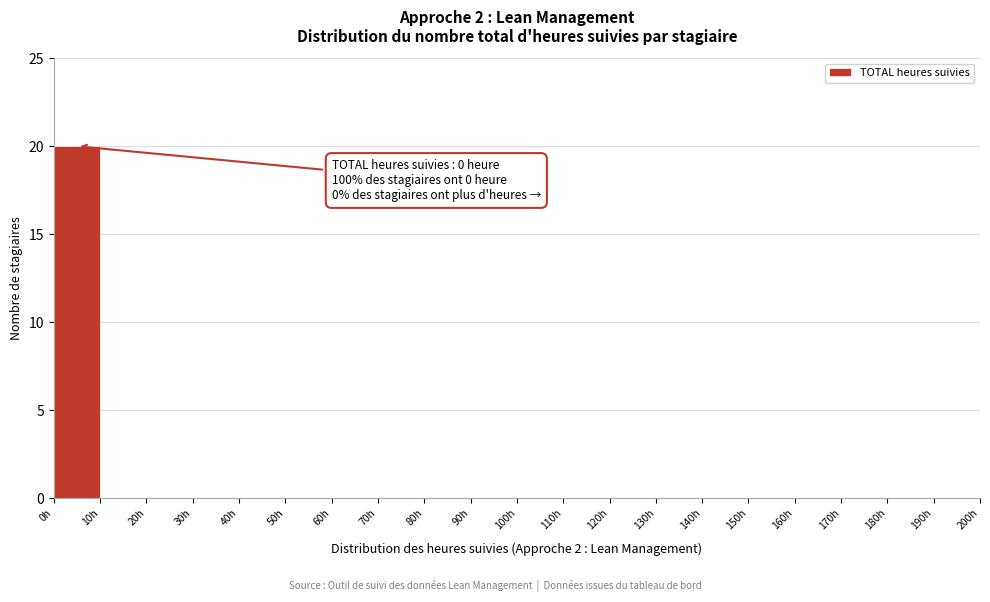

Over which range of the x-axis is the bar tallest?

0 to 10